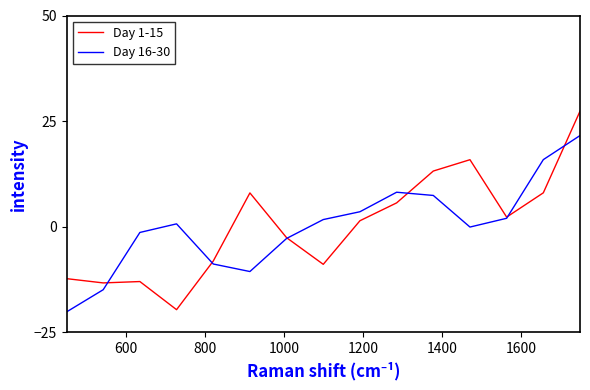

Rank the series by their maximum value, from lowest to highest.

Day 16-30, Day 1-15